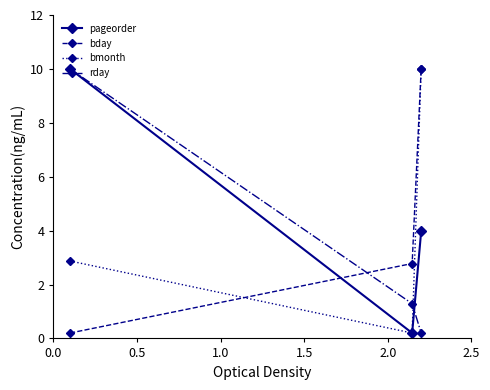

What are all the series names shown in the legend?

pageorder, bday, bmonth, rday